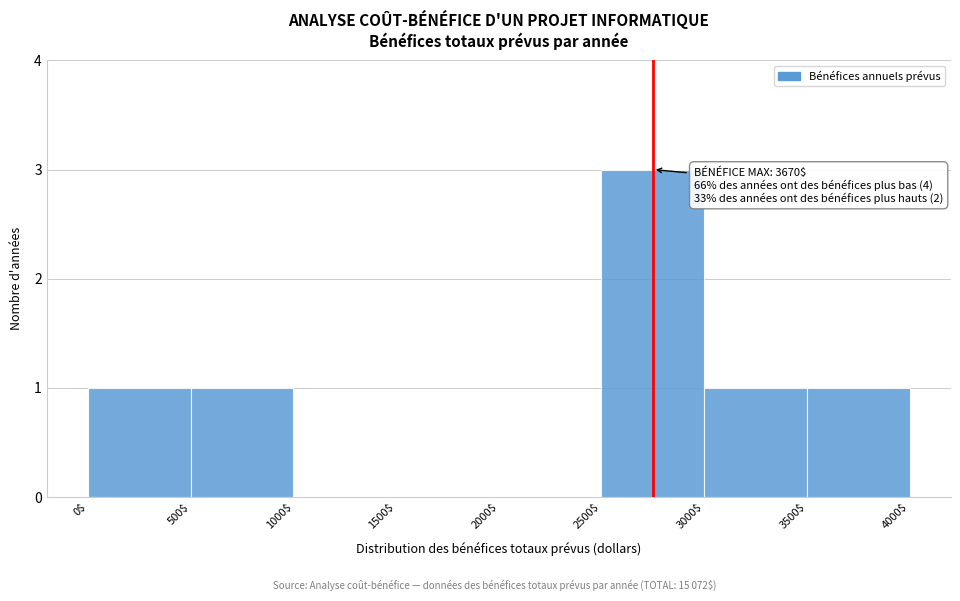

Which range on the x-axis has the tallest bar?

2500$ to 3000$